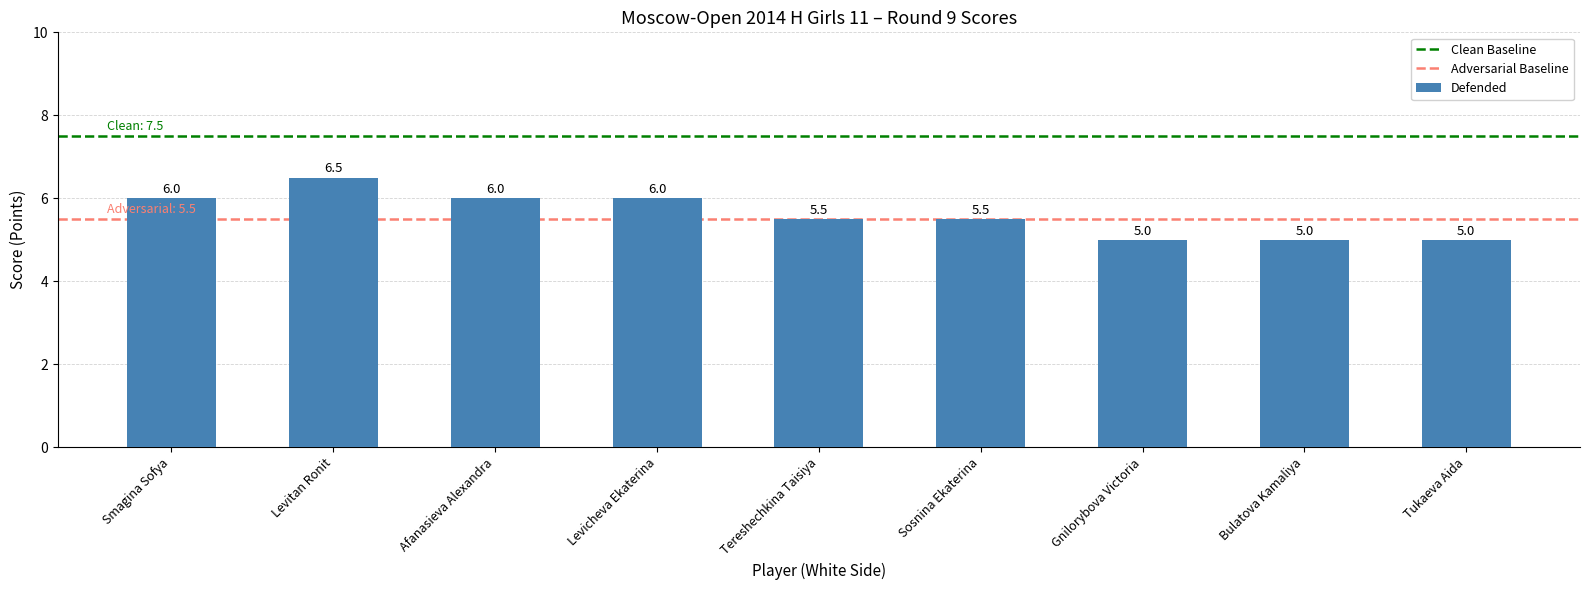

How many series are shown in this chart?

1